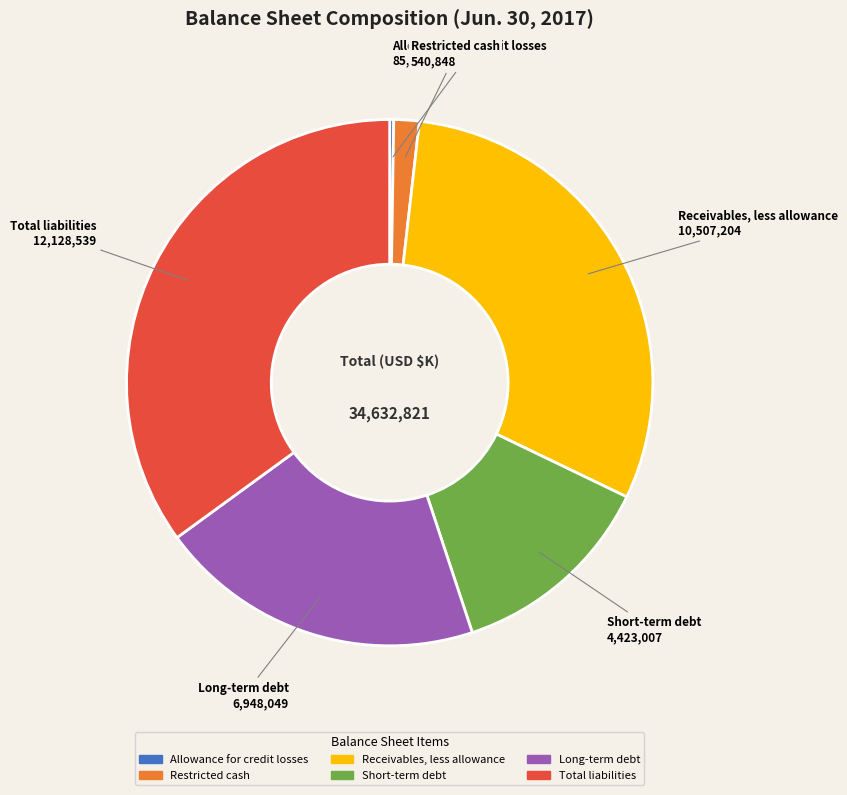

Which category has the biggest portion of the pie?

Total liabilities